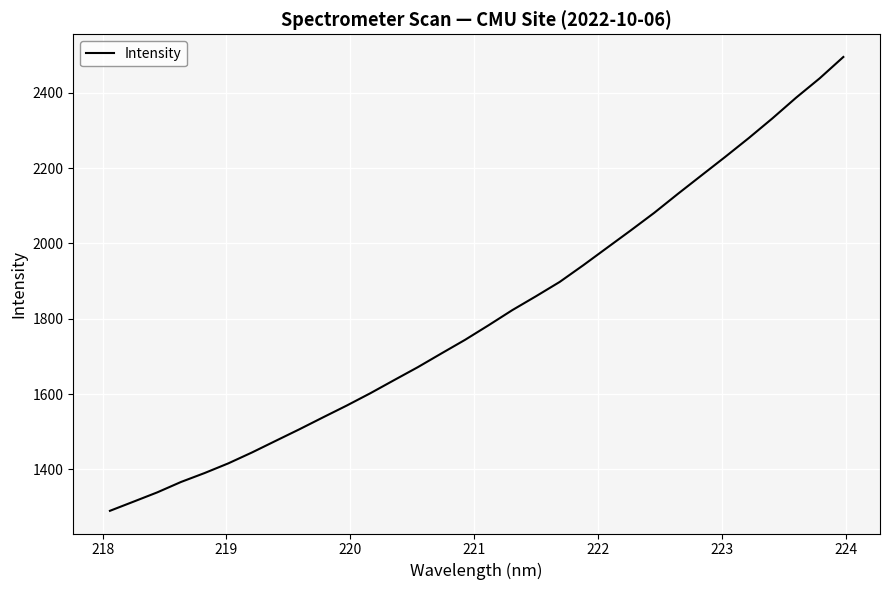

What is the difference between the maximum and minimum values?

1204.8